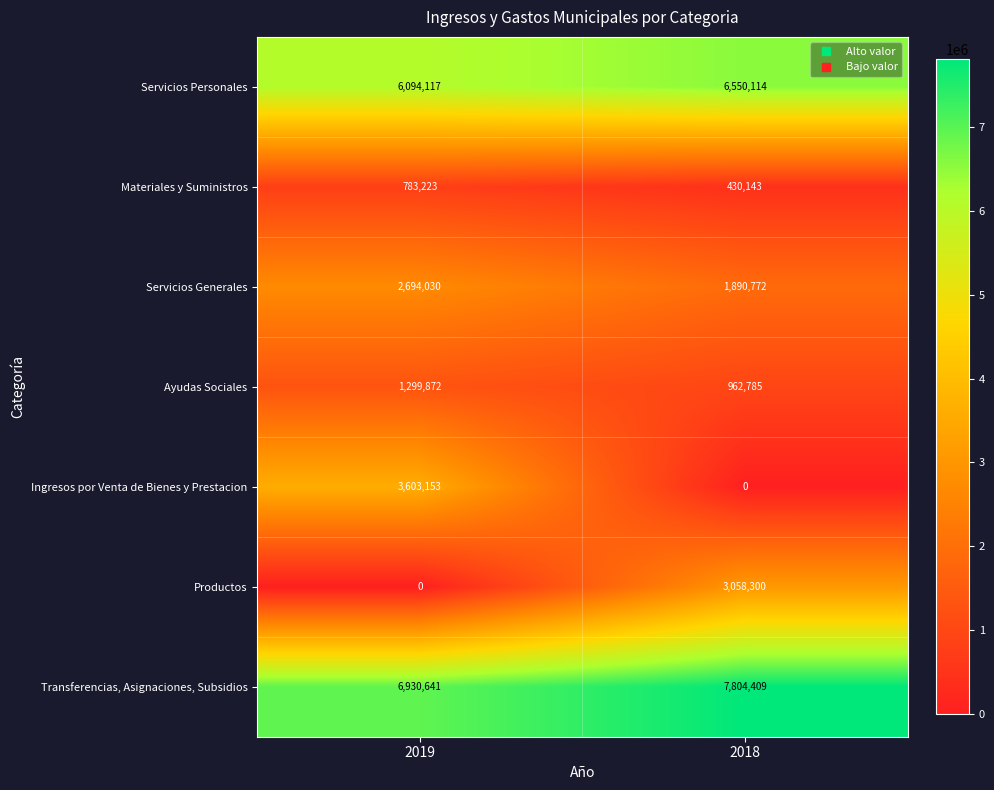

Which series has the largest total across all categories?

Transferencias, Asignaciones, Subsidios